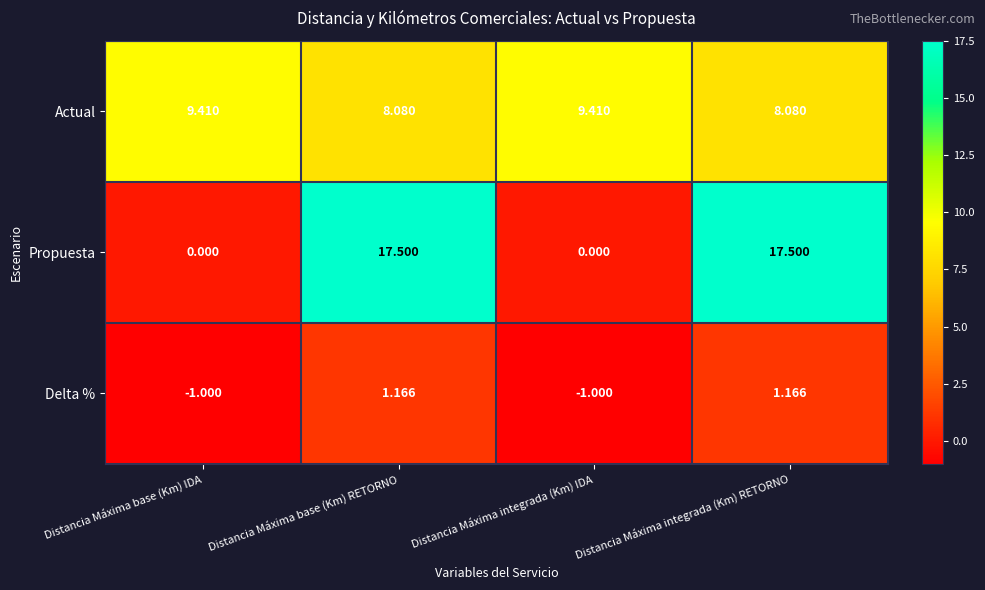

Where does the Propuesta series first go above 17?

Distancia Máxima base (Km) RETORNO